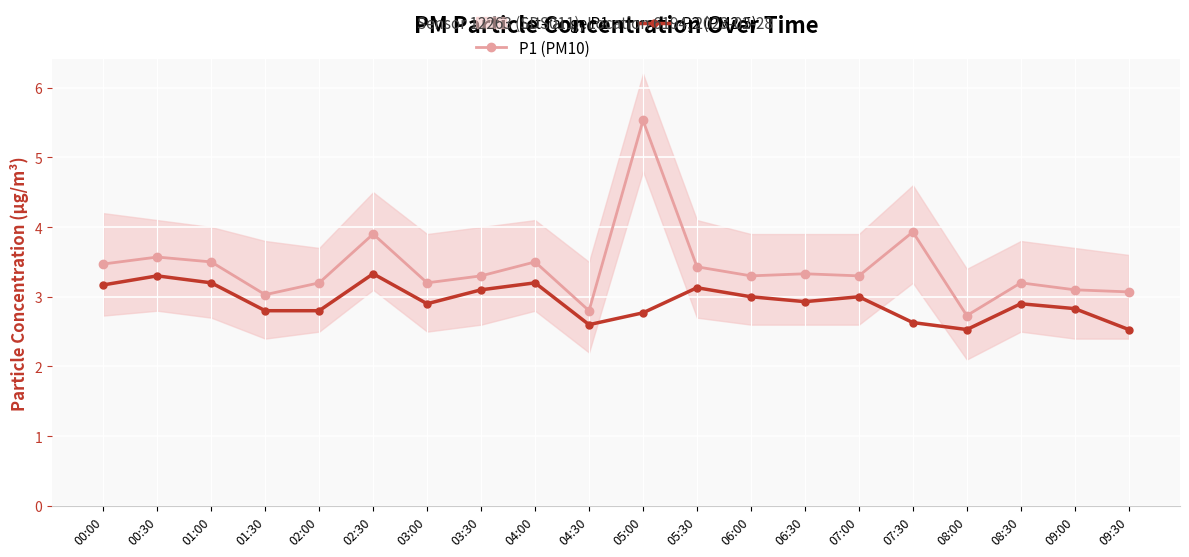

At which category does P1 (PM10) reach its first local valley?

01:30